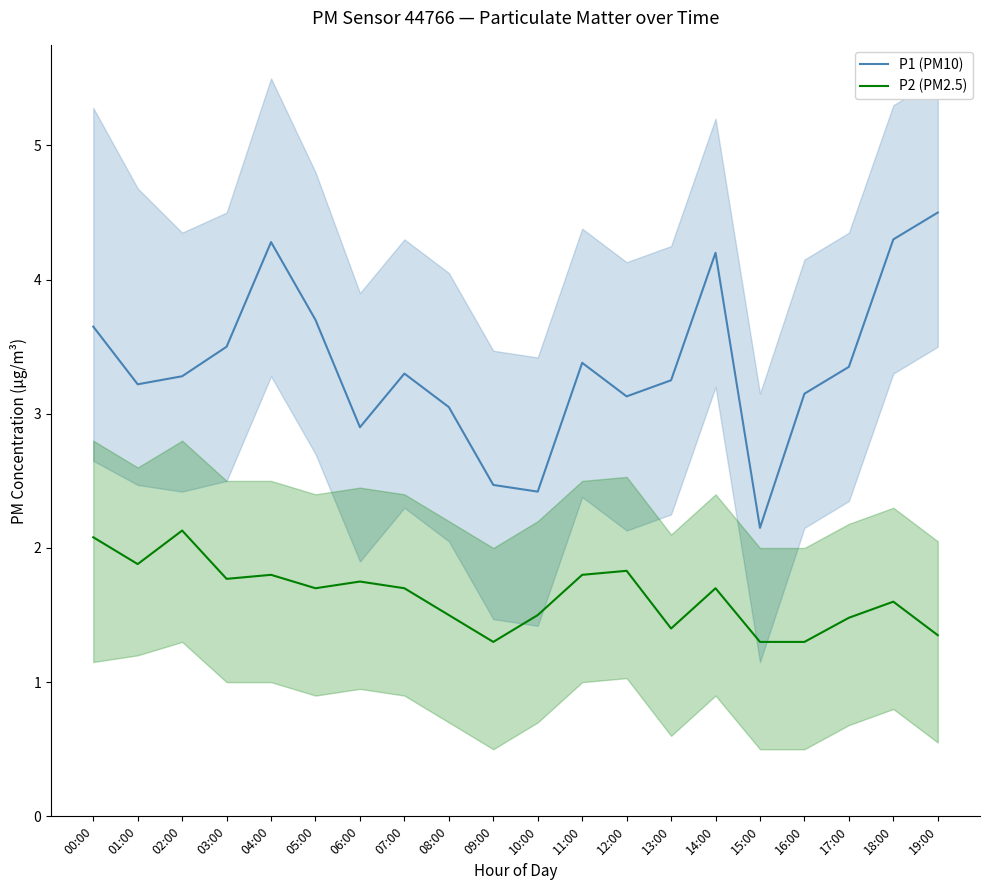

Rank the categories by P1 (PM10) value from highest to lowest.

19:00, 18:00, 04:00, 14:00, 05:00, 00:00, 03:00, 11:00, 17:00, 07:00, 02:00, 13:00, 01:00, 16:00, 12:00, 08:00, 06:00, 09:00, 10:00, 15:00